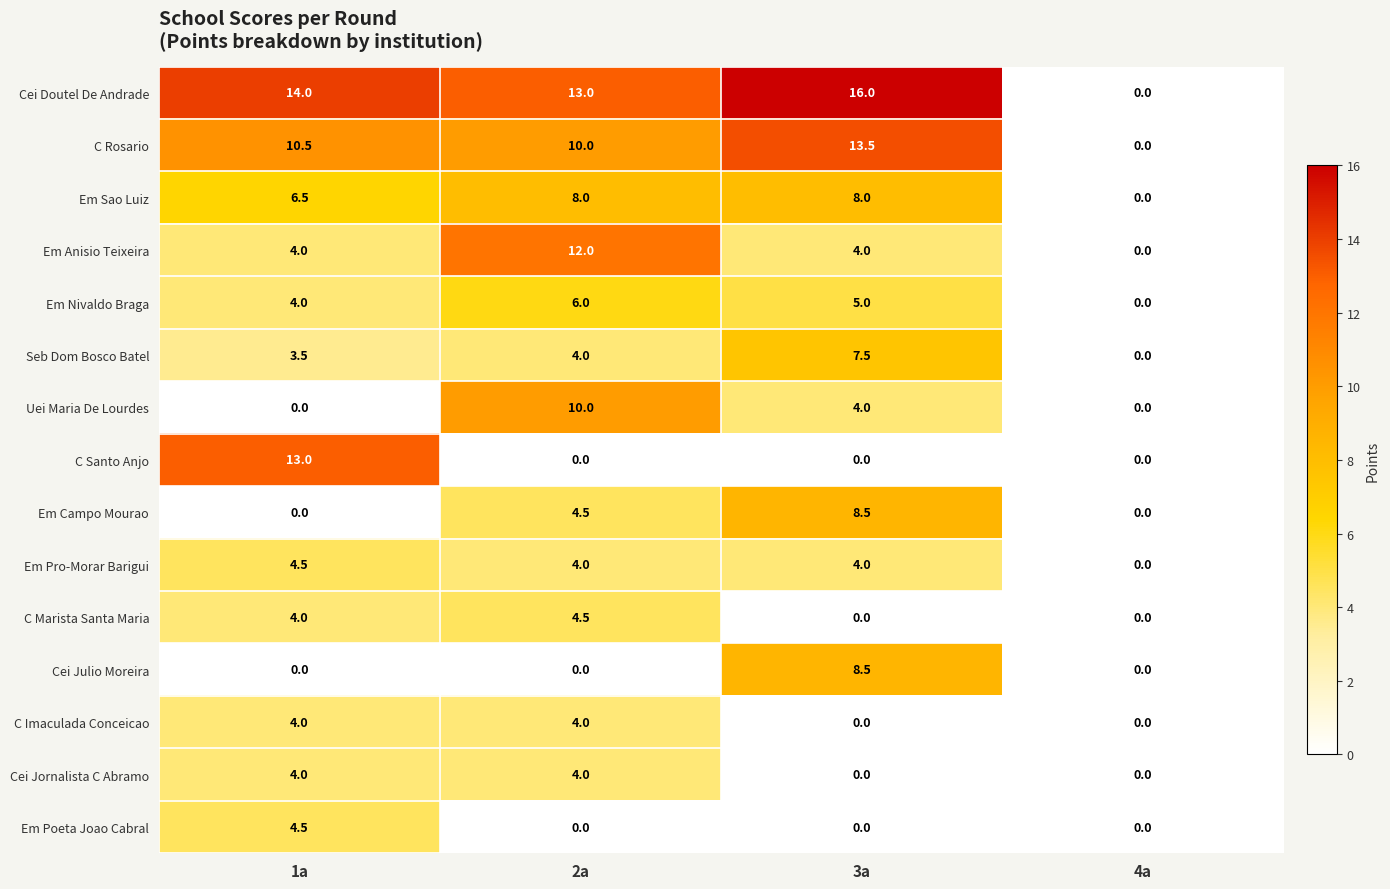

How many Em Pro-Morar Barigui values are between 4 and 5?

3